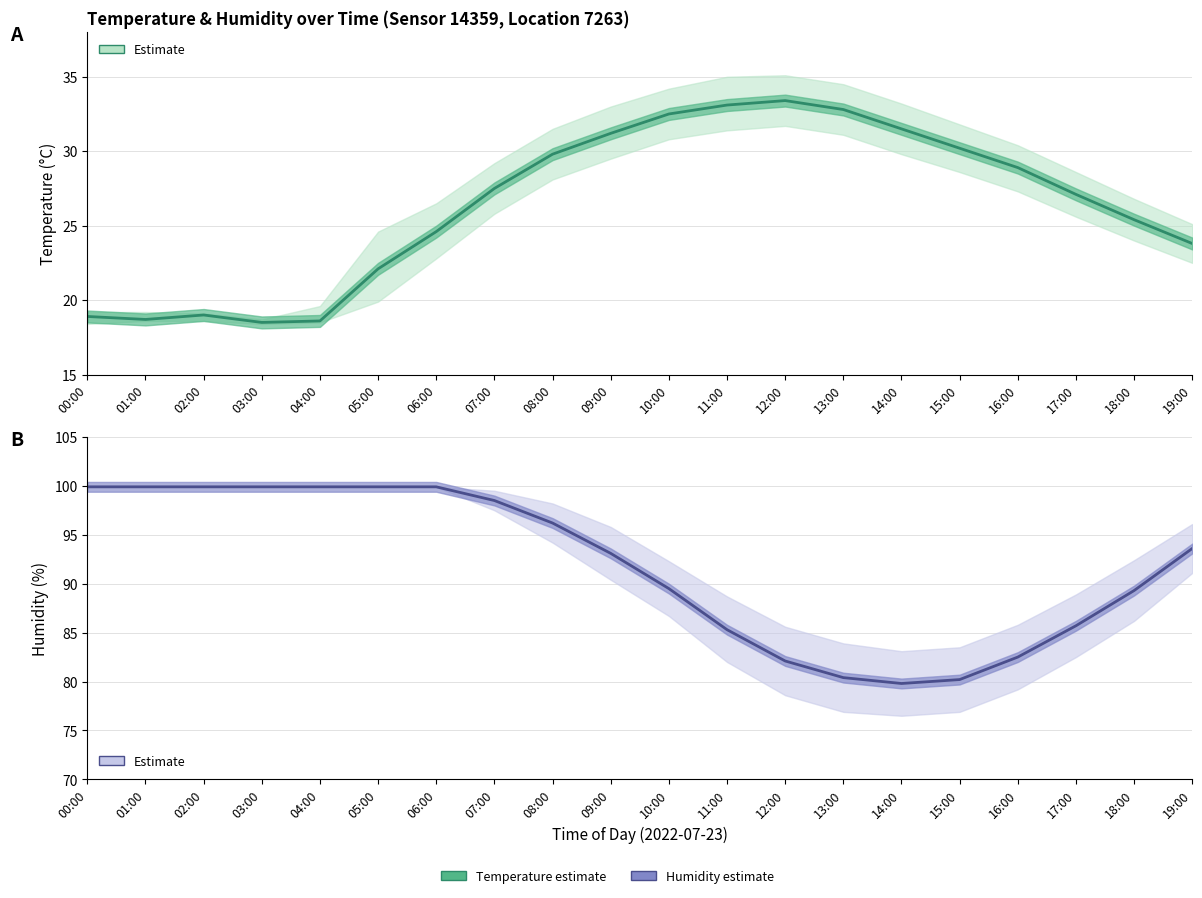

How many lines are shown in the chart?

2